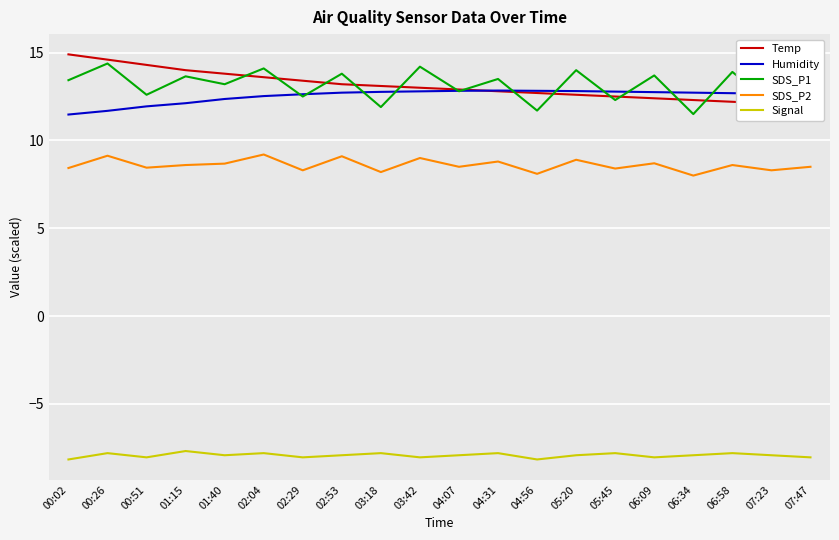

Where is Signal nearest to the value -7?

01:15